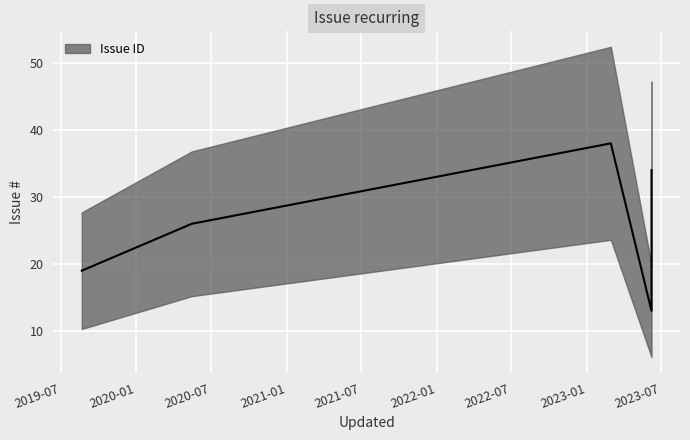

Is it true that the value at 2023-03-01 is 38?

True